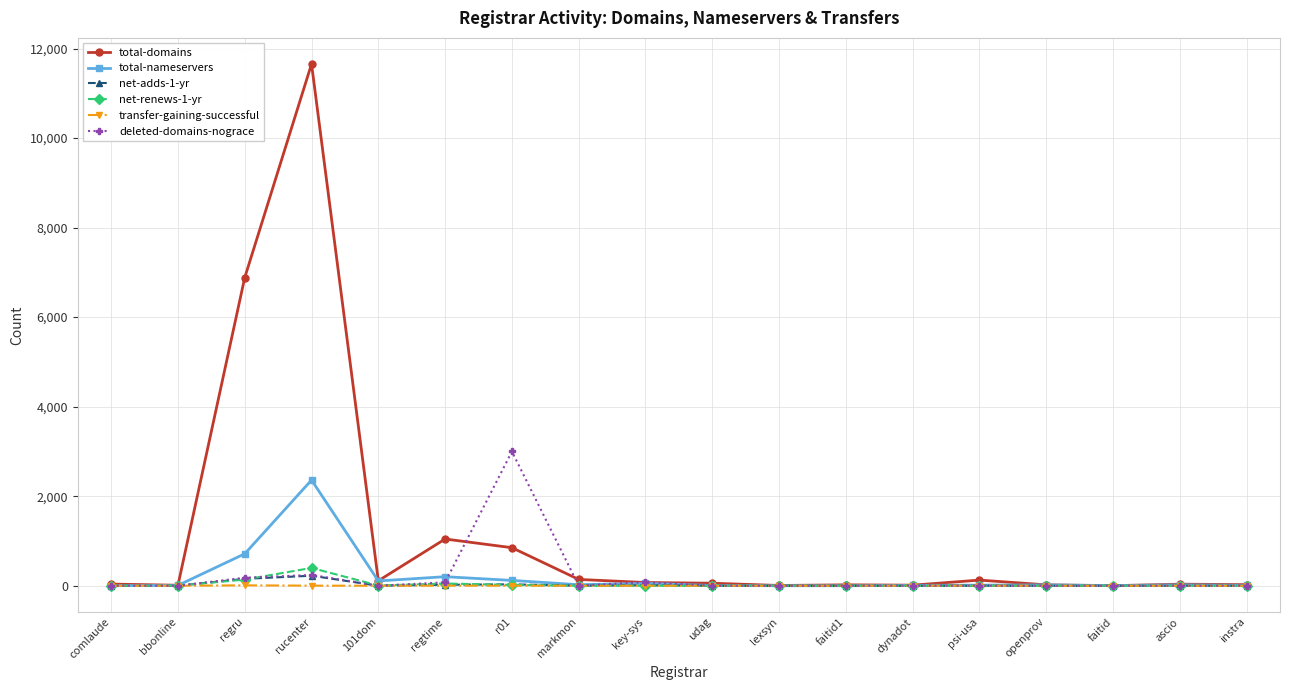

What is the difference between the total-nameservers values at instra and r01?

109